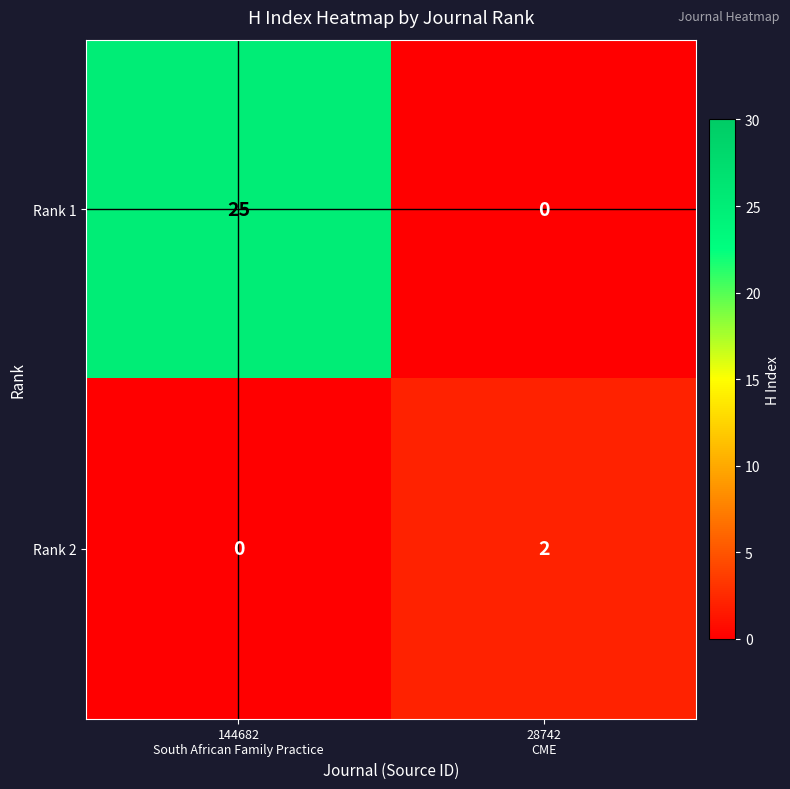

Which series has the largest range (max minus min)?

Rank 1